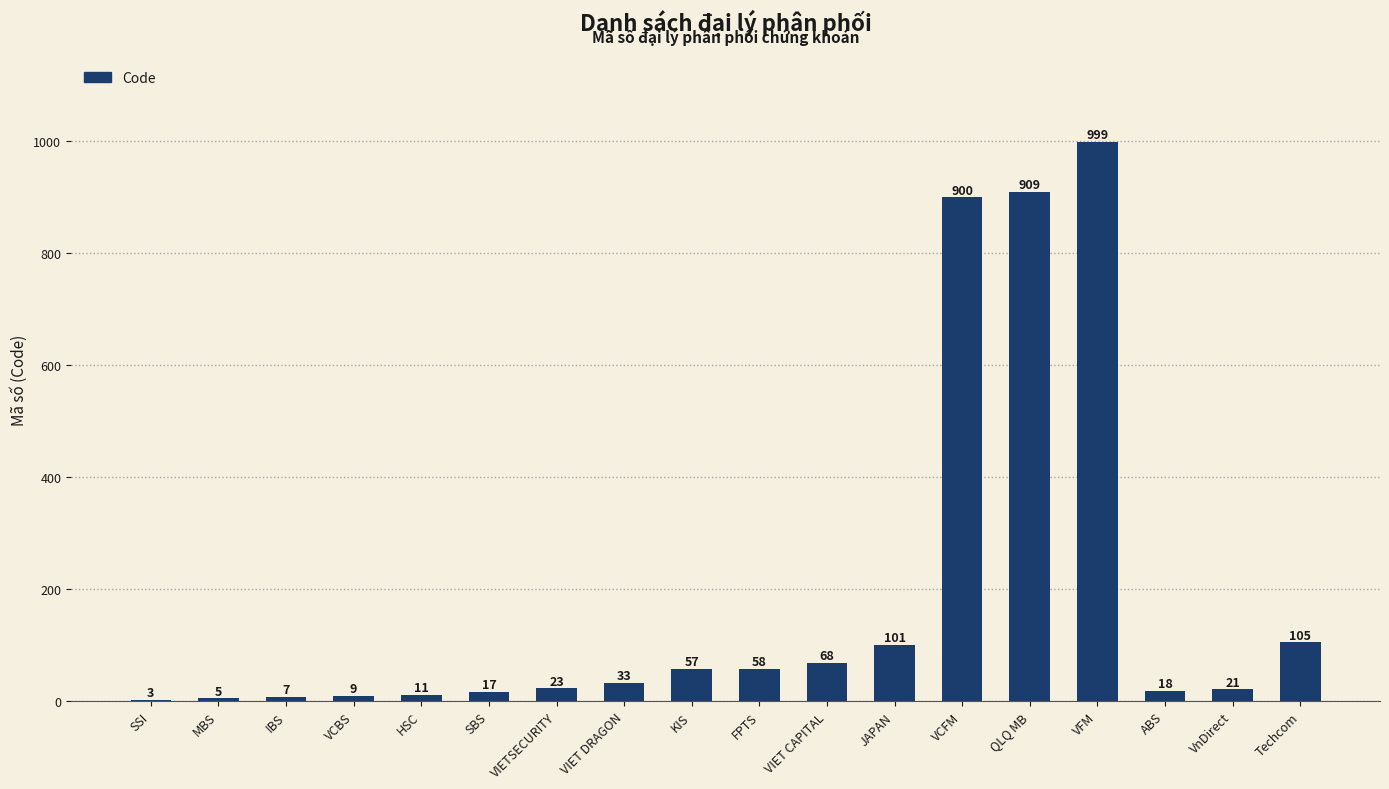

At which category does the chart reach its peak across all series?

VFM